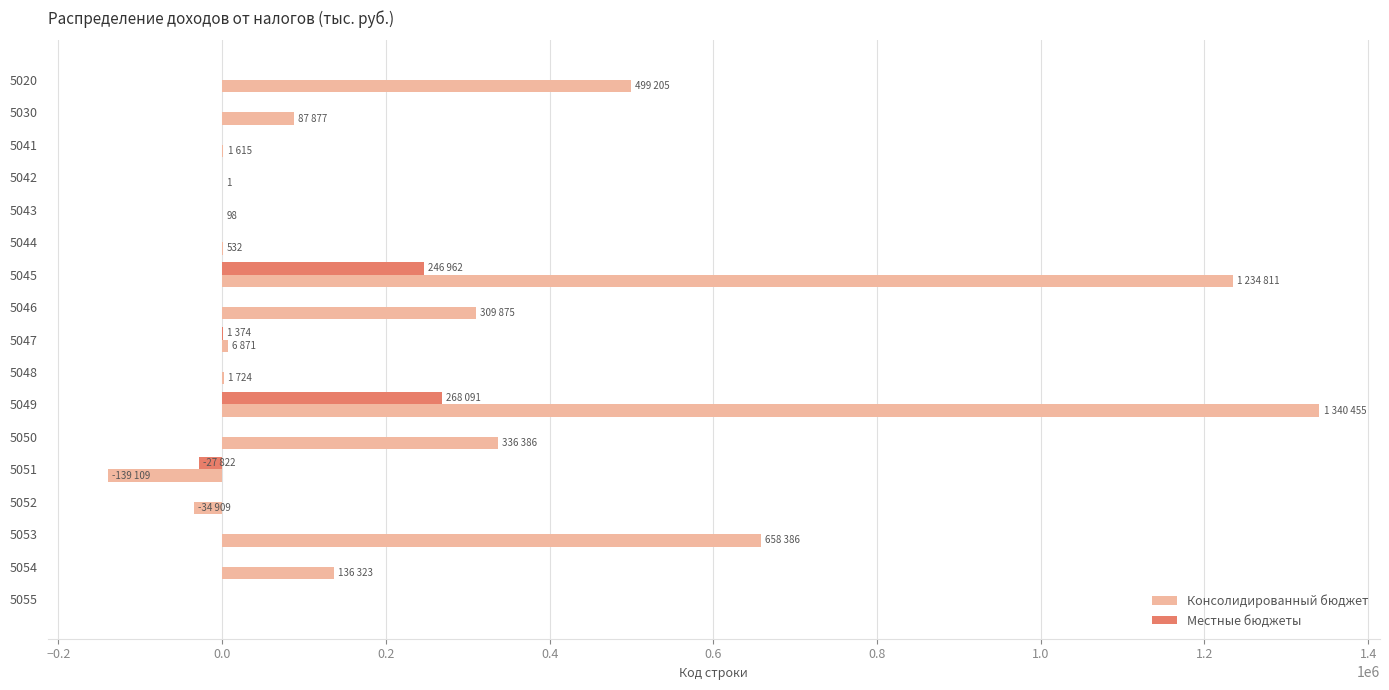

Is the value of Местные бюджеты at 5054 greater than the value of Консолидированный бюджет at 5051?

Yes